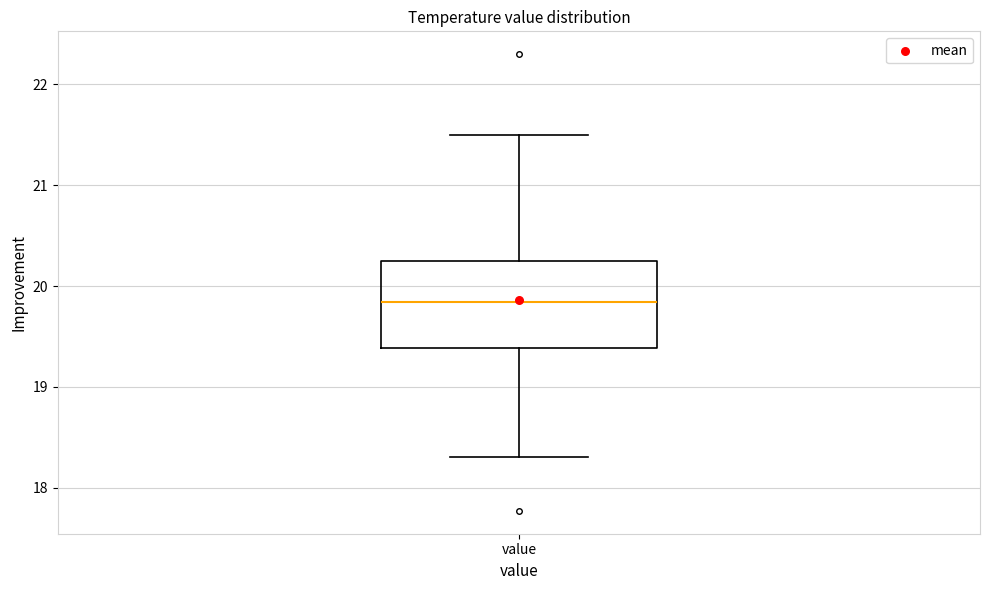

Transcribe this box plot: give where the median line is, the range the box spans, and where the two whiskers end, as read against the y-axis. The values are not printed on the chart, so give them approximately, as read against the axis.

median 19.8, box 19.4 to 20.3, whiskers 18.3 to 21.5